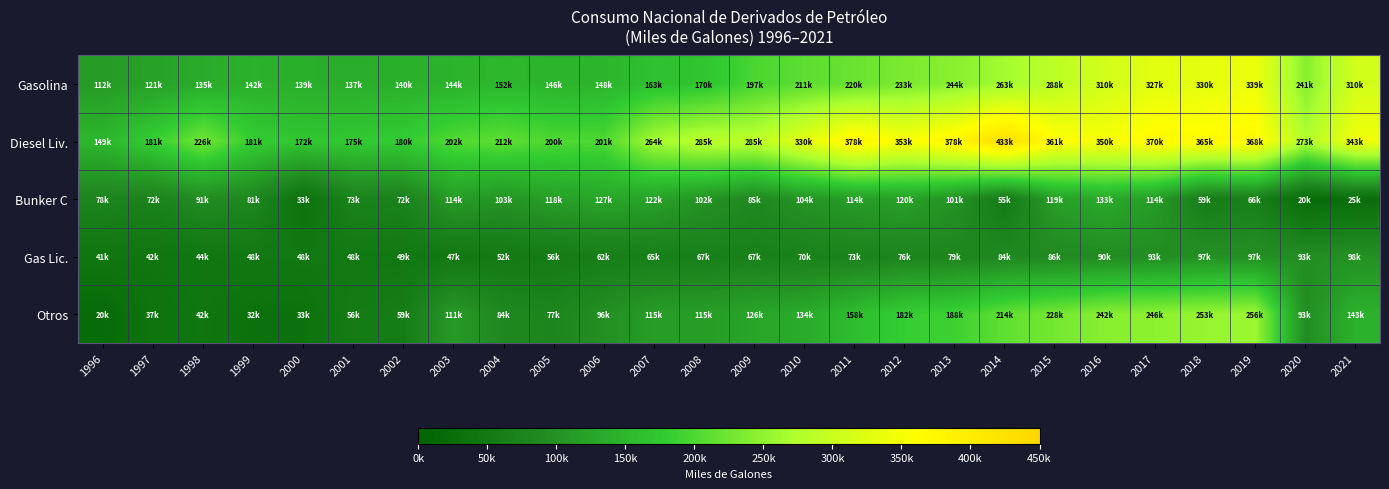

Between 2000 and 1997, which is larger?

2000